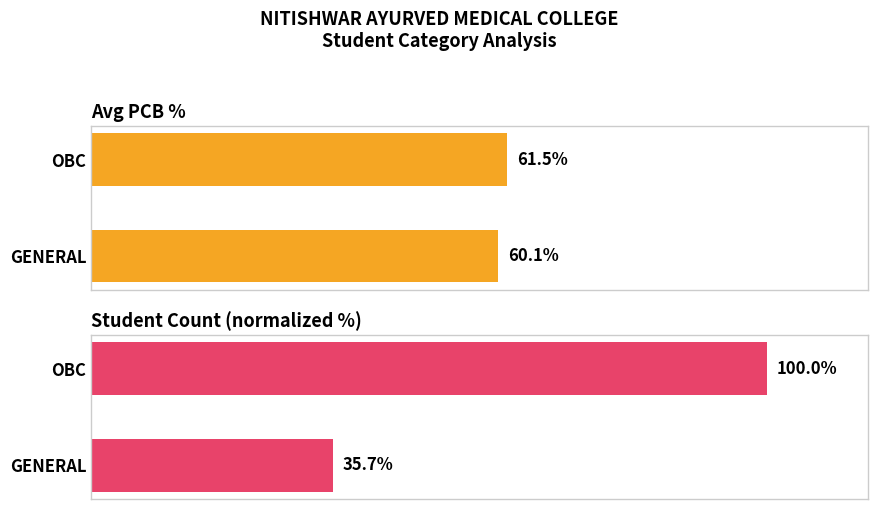

The value of Student Count (normalized %) at OBC is 100.0. True or false?

True